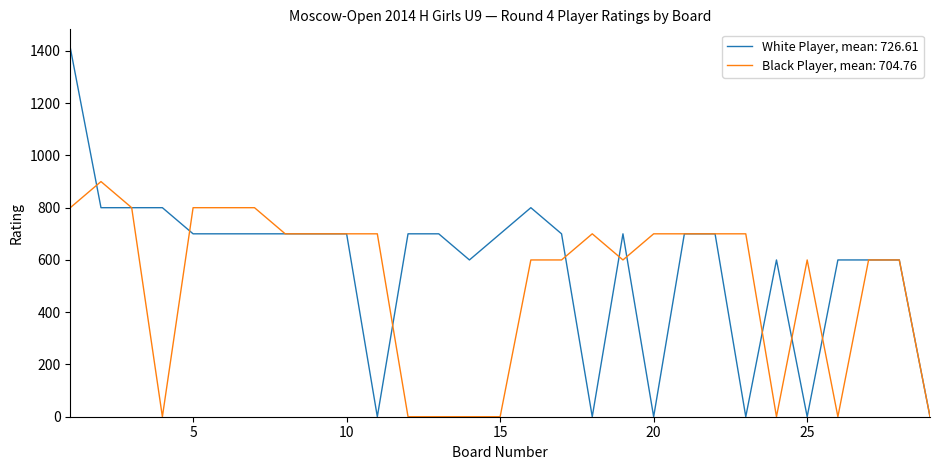

List the series in order of their peak value, highest first.

White Player, mean: 726.61, Black Player, mean: 704.76